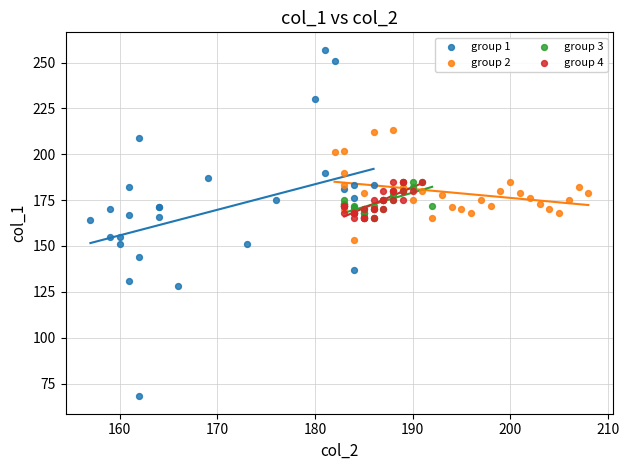

Which series contains the highest Y value?

group 1